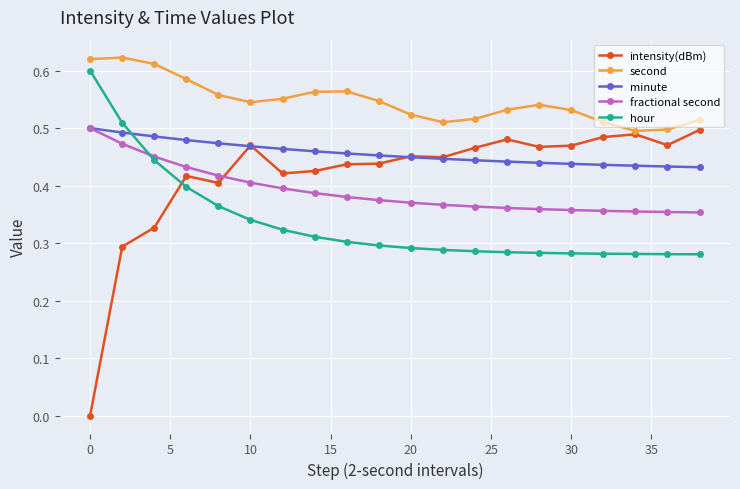

What is the difference between the second highest and minimum values in the fractional second series?

0.1